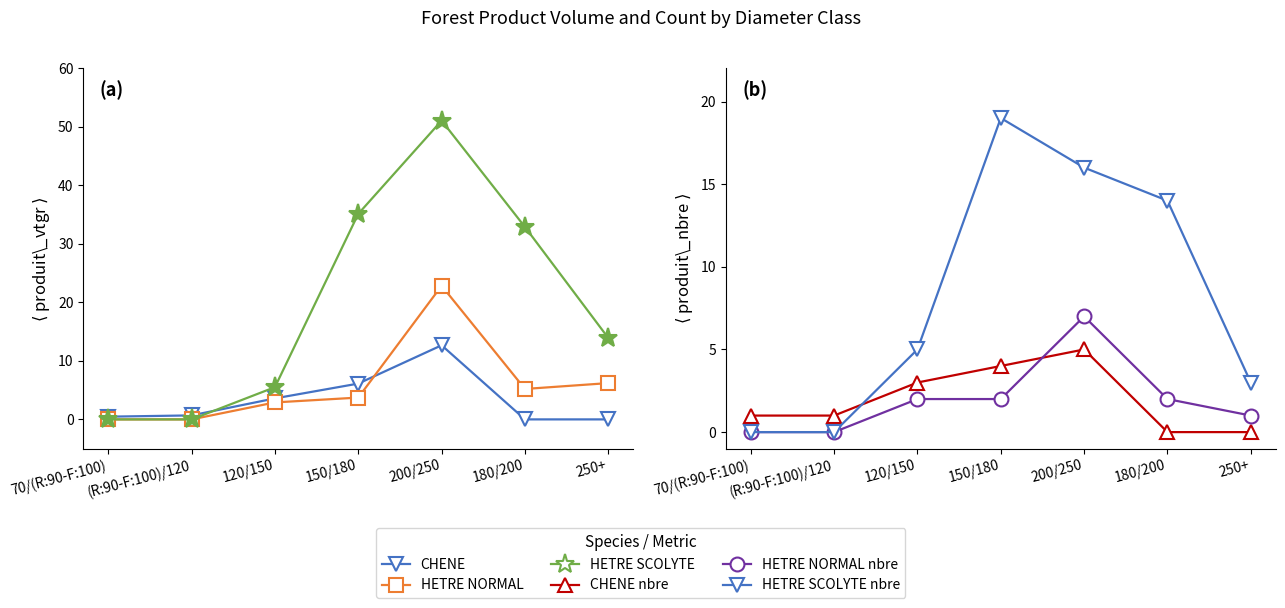

Which series has the largest range (max minus min)?

HETRE SCOLYTE